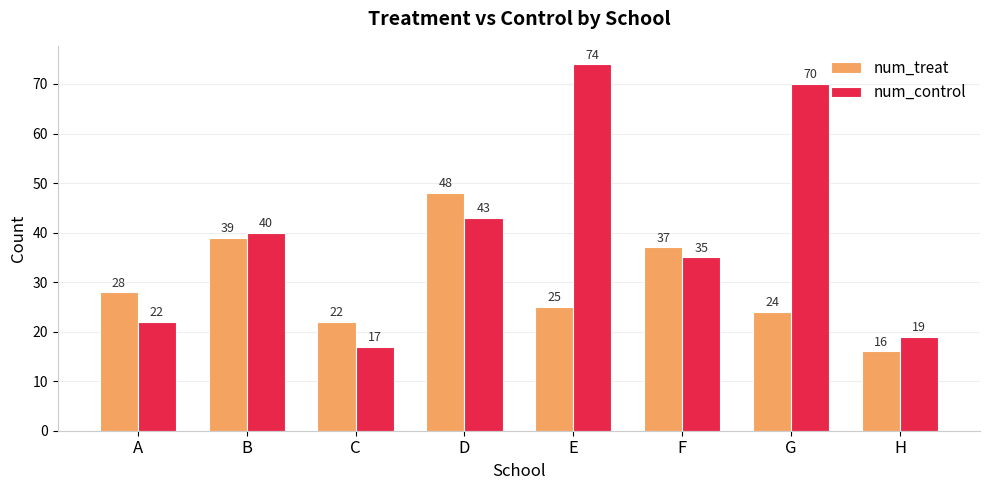

Is it true that num_control equals 14 at F?

False